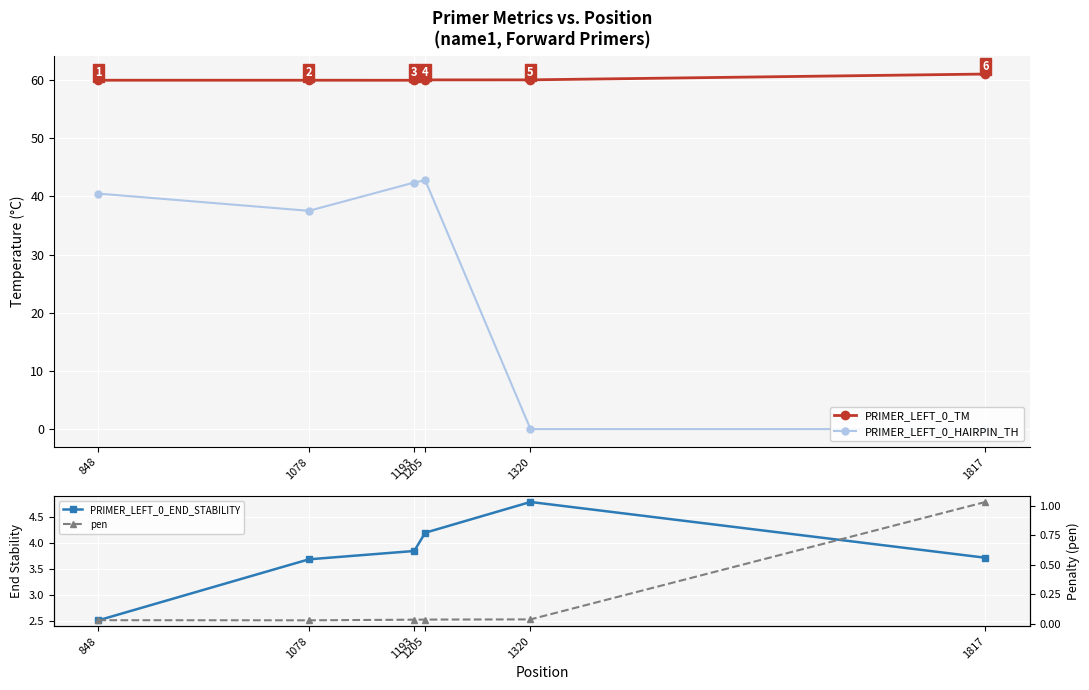

Reading left to right, what are all the values shown in this chart?

PRIMER_LEFT_0_TM: 60.0	60.0	60.0	60.0	60.0	61.0
PRIMER_LEFT_0_HAIRPIN_TH: 40.5	37.5	42.4	42.8	0.0	0.0
PRIMER_LEFT_0_END_STABILITY: 2.5	3.7	3.9	4.2	4.8	3.7
pen: 0.0	0.0	0.0	0.0	0.0	1.0